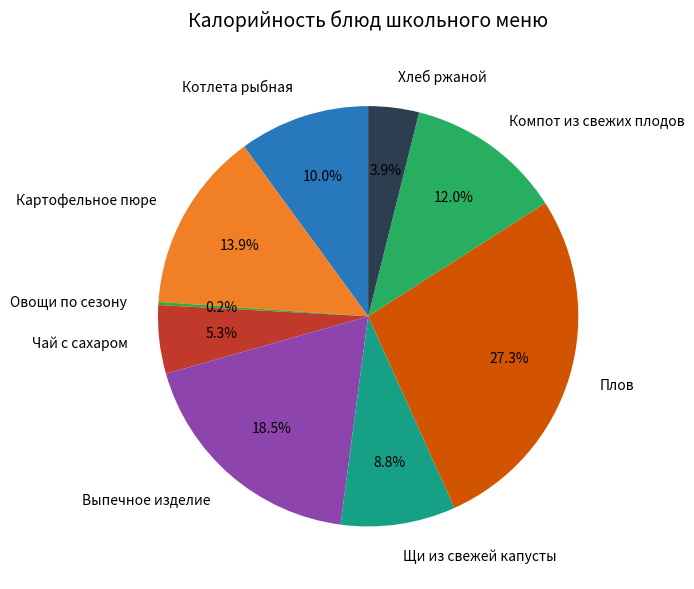

Does Компот из свежих плодов account for over 50% of the chart?

No